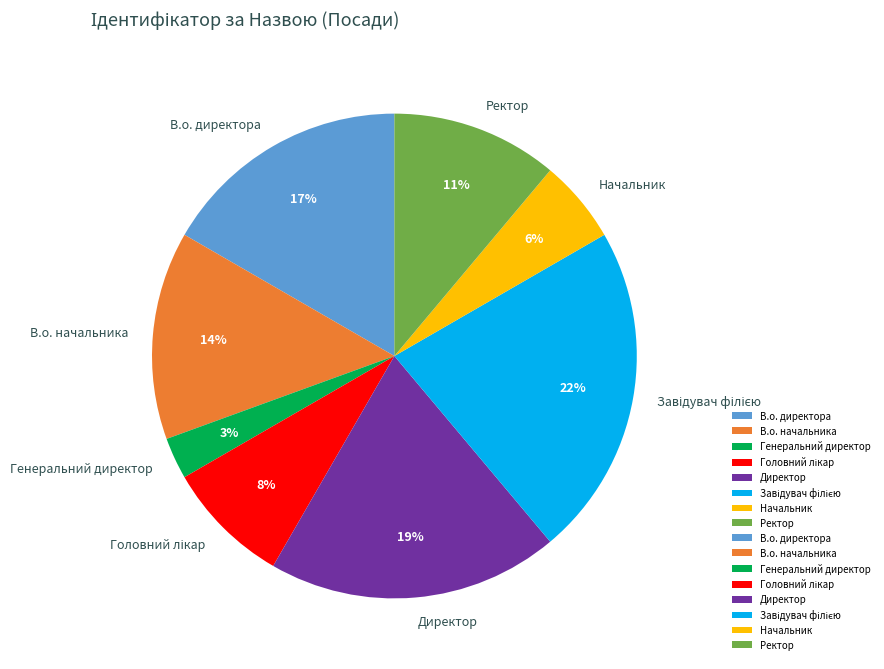

Is the sum of Директор and Генеральний директор greater than half?

No